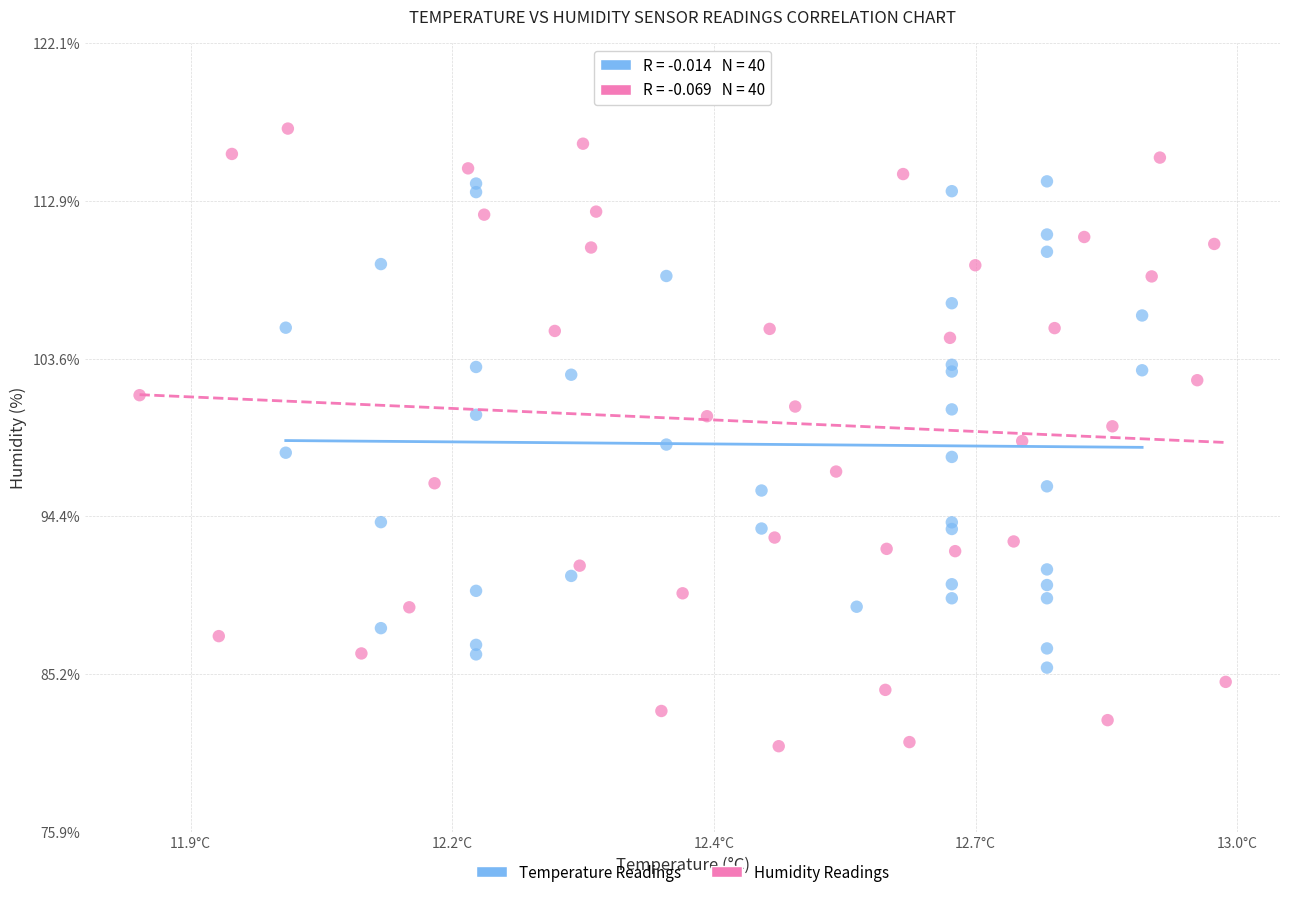

Which series reaches the minimum Y coordinate?

Humidity Readings